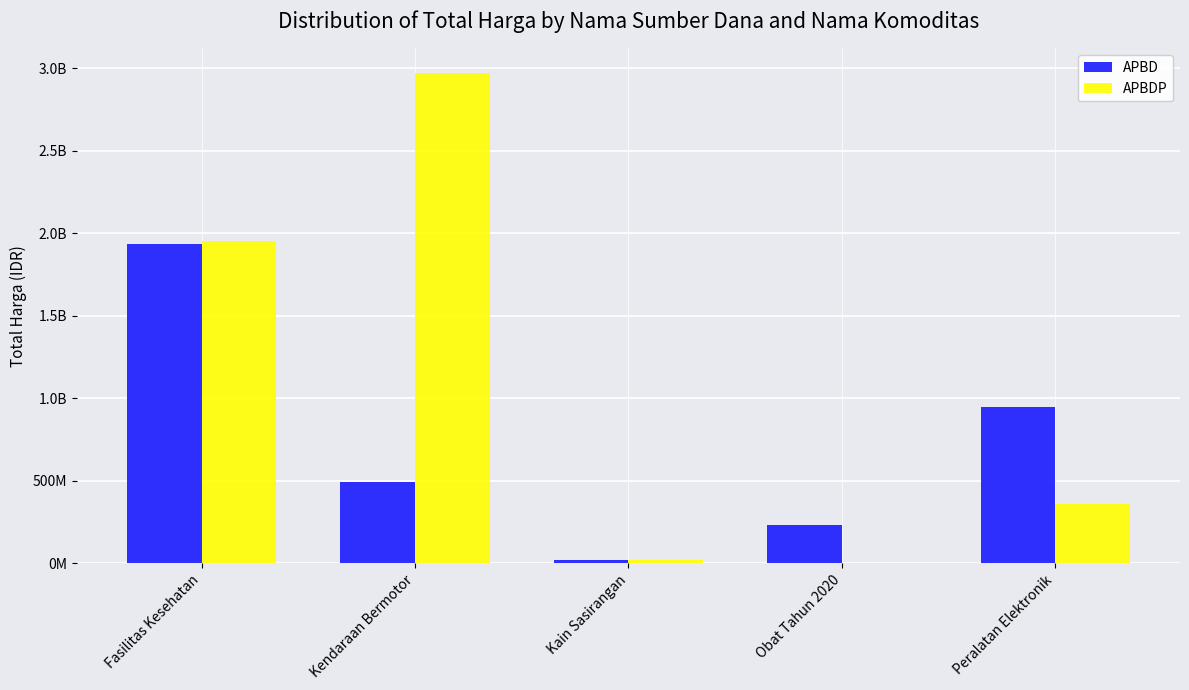

Which label corresponds to the largest value in the chart?

Kendaraan Bermotor